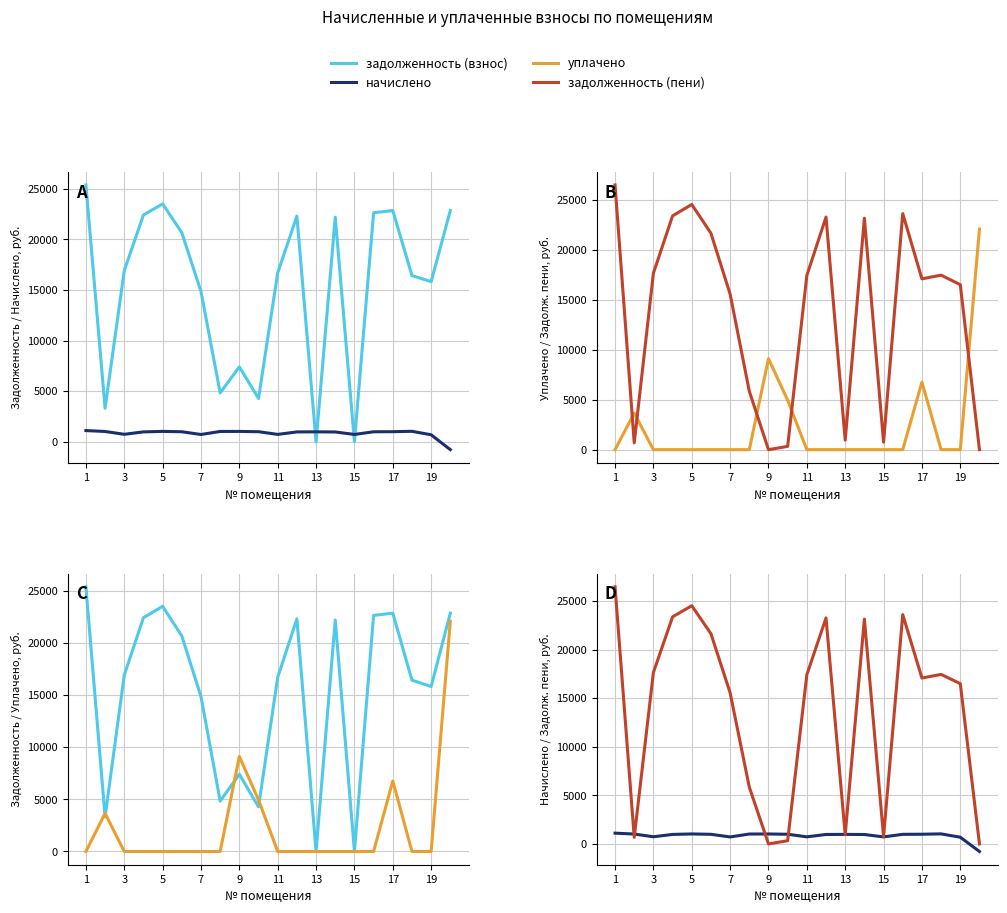

Which label corresponds to the largest value in the chart?

1